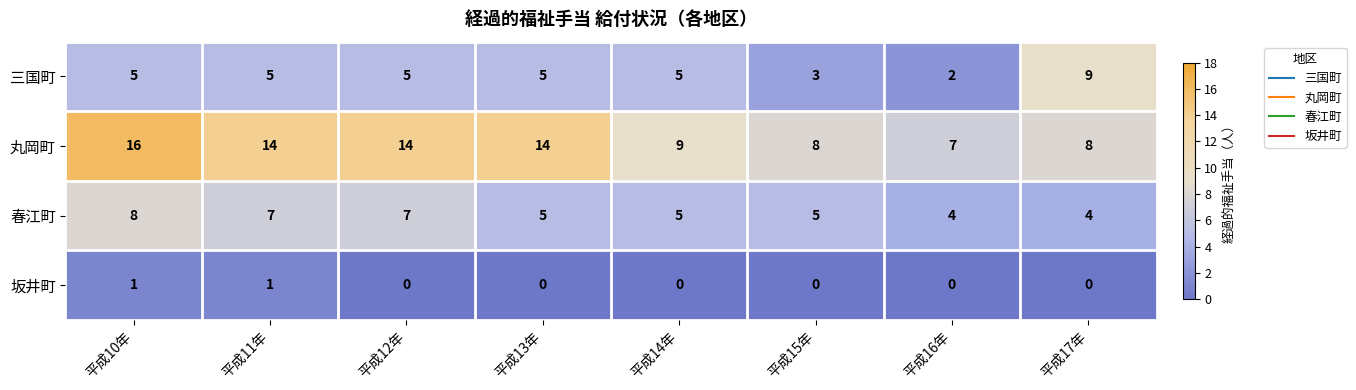

Which category has the highest value across all series?

平成10年